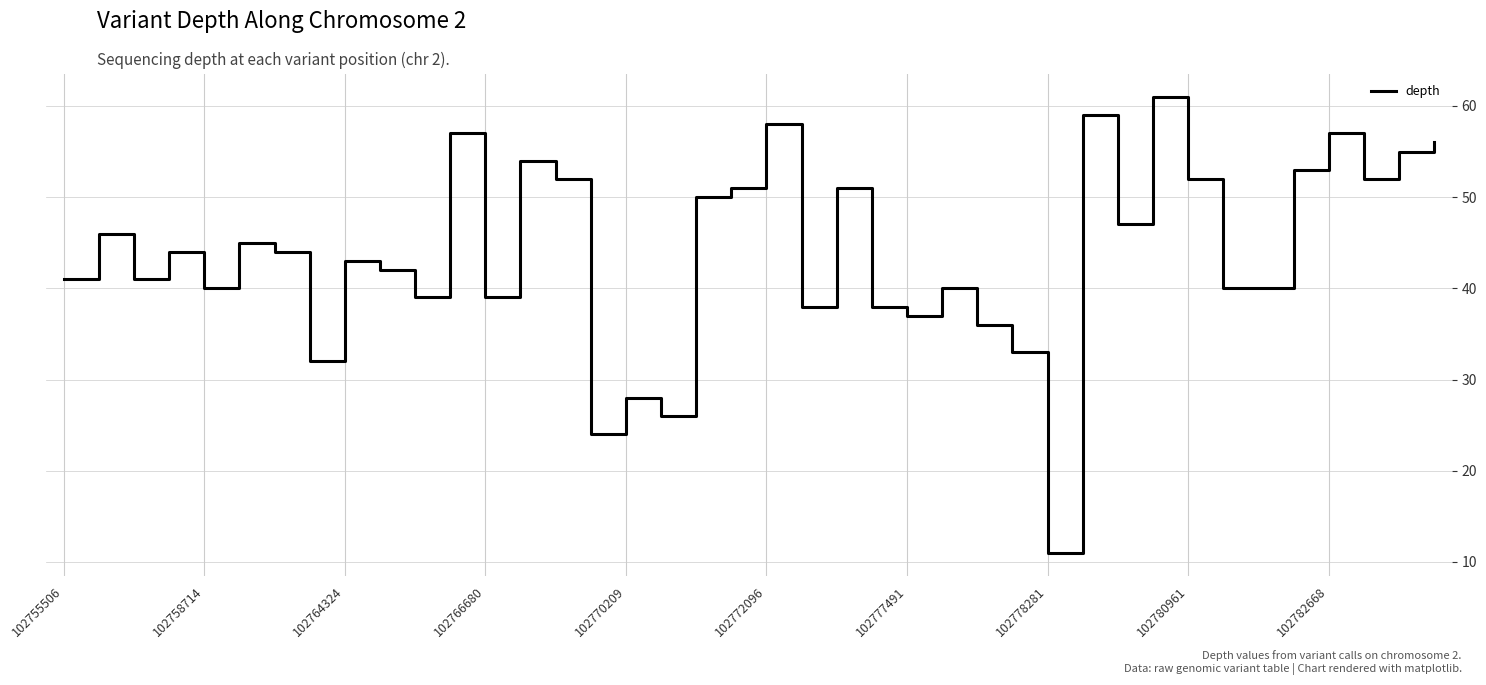

What is the minimum value shown in the chart?

11